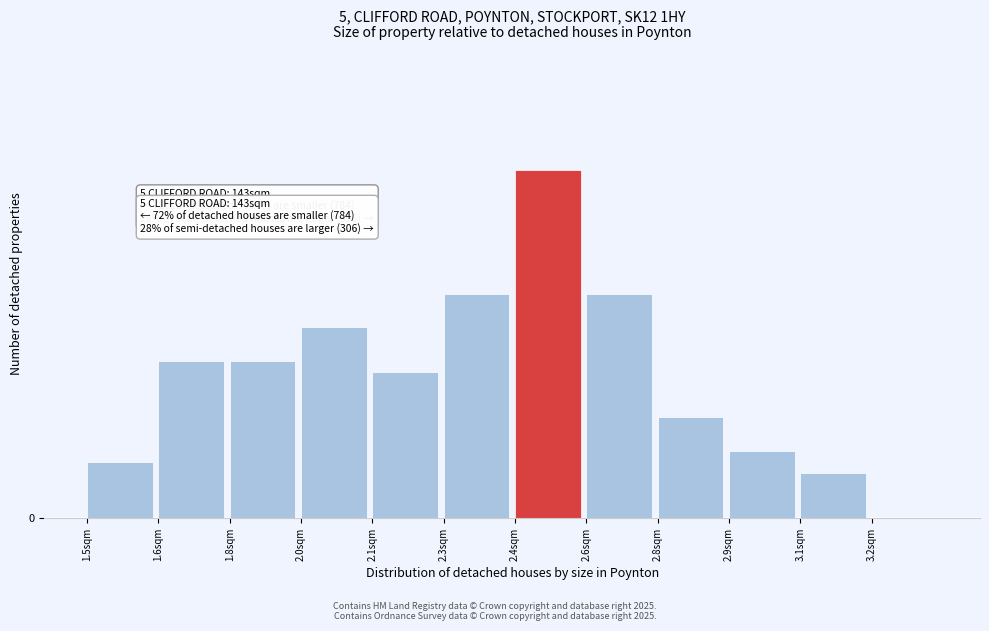

Are the bars horizontal?

No